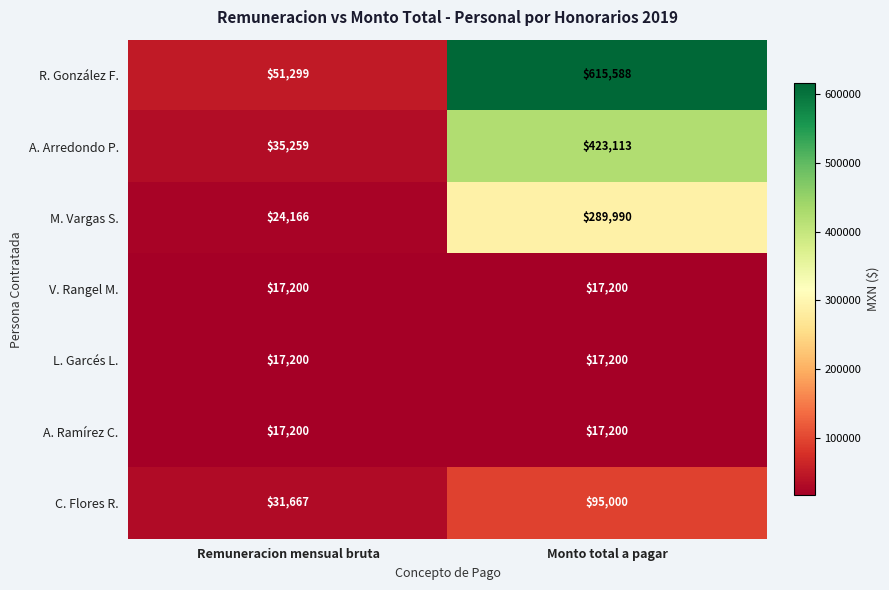

Between Remuneracion mensual bruta and Monto total a pagar, which series saw the biggest shift?

R. González F.